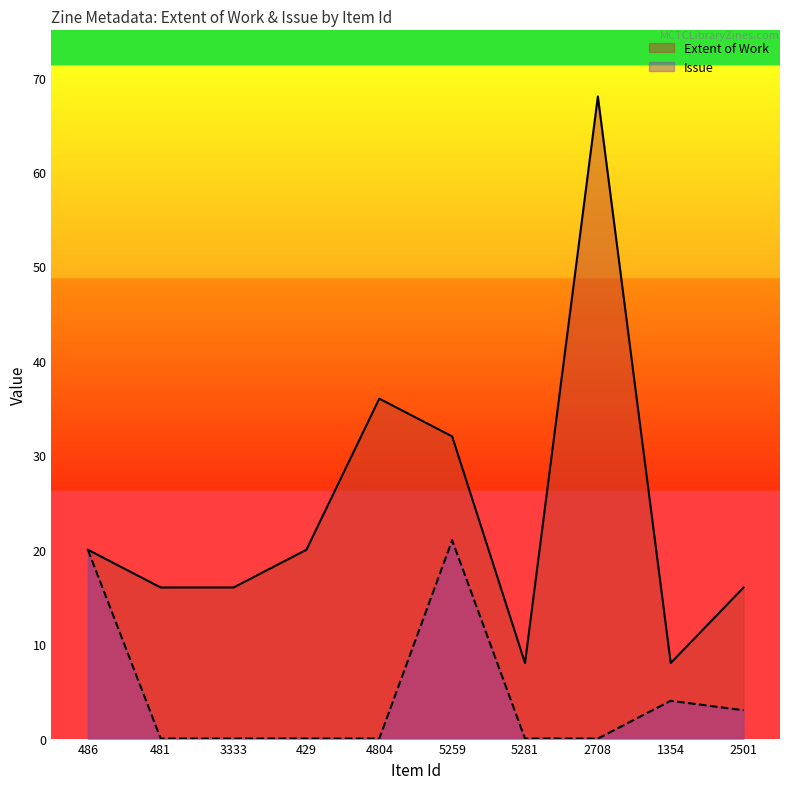

Rank the series by their maximum value, from highest to lowest.

Extent of Work, Issue